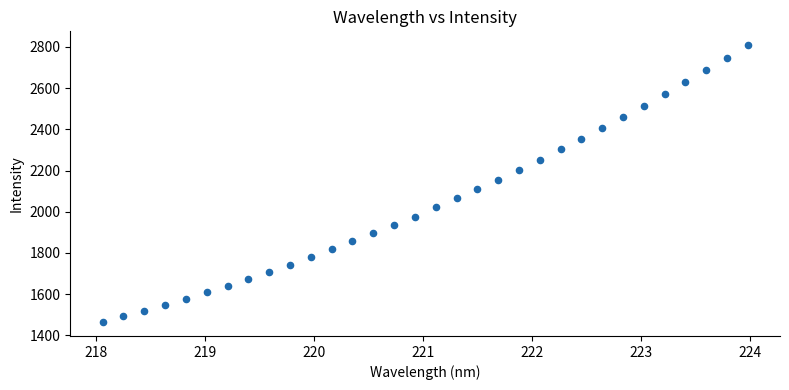

What is the range of Y values (max minus min)?

1343.6